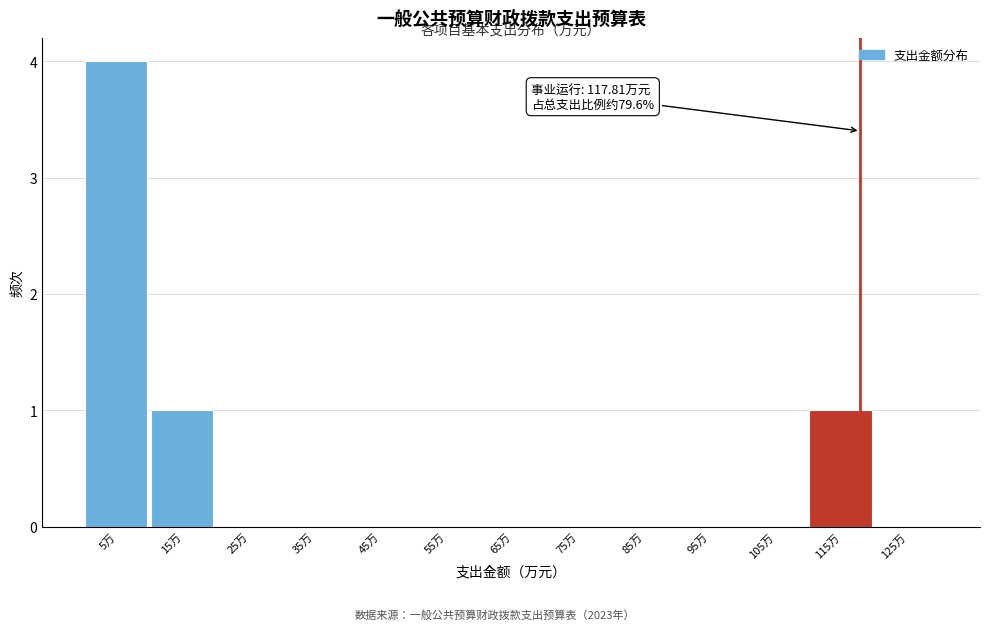

Which range on the x-axis has the tallest bar?

0 to 10